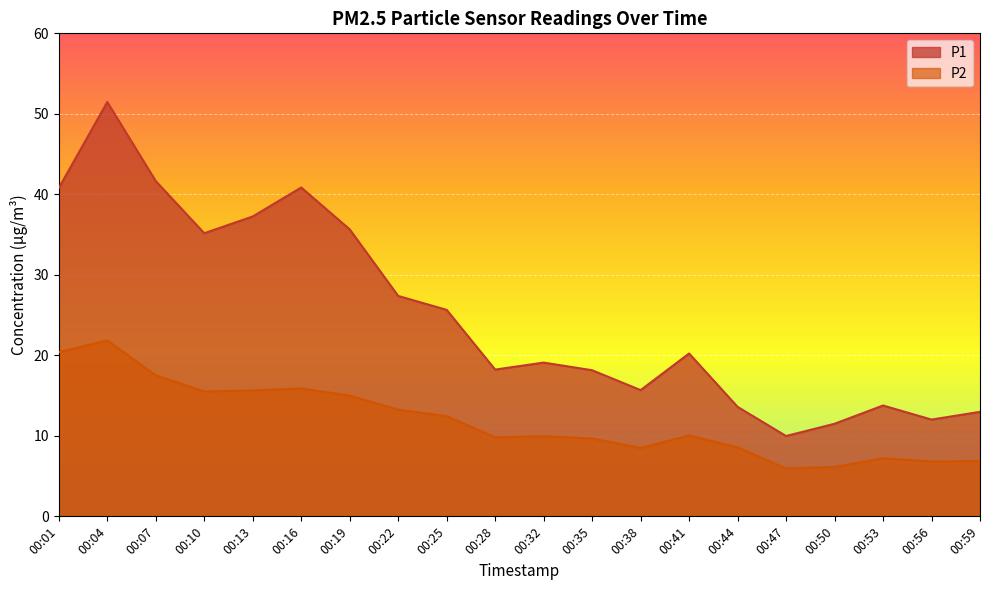

Reading left to right, transcribe all the data shown in this chart.

P1: 00:01=40.8	00:04=51.5	00:07=41.6	00:10=35.2	00:13=37.2	00:16=40.9	00:19=35.6	00:22=27.4	00:25=25.6	00:28=18.2	00:32=19.1	00:35=18.1	00:38=15.7	00:41=20.2	00:44=13.6	00:47=10.0	00:50=11.5	00:53=13.8	00:56=12.0	00:59=13.0
P2: 00:01=20.4	00:04=21.9	00:07=17.5	00:10=15.5	00:13=15.6	00:16=15.9	00:19=15.0	00:22=13.2	00:25=12.4	00:28=9.8	00:32=9.9	00:35=9.7	00:38=8.5	00:41=10.1	00:44=8.6	00:47=6.0	00:50=6.1	00:53=7.2	00:56=6.8	00:59=6.9